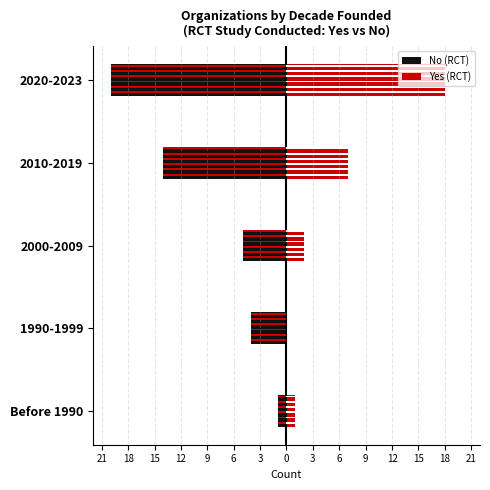

True or false: Yes (RCT) has a value of -8 at 1990-1999.

False